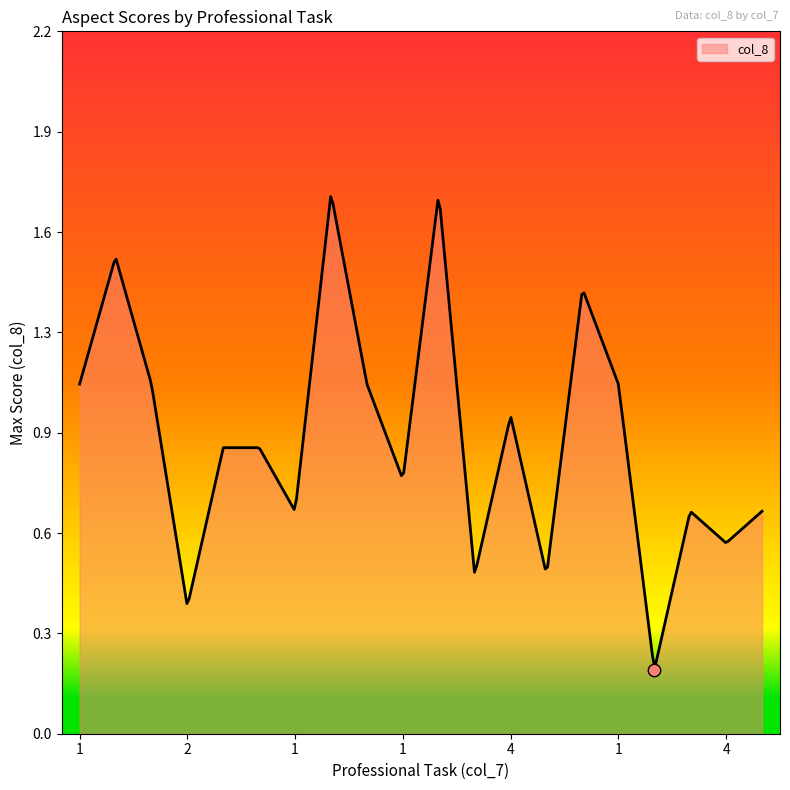

What is the change in value from 1 to 4?

+0.2